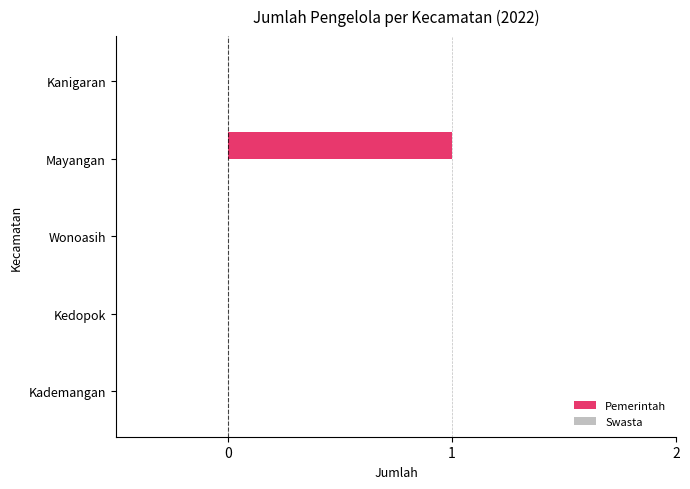

How many distinct data groups are displayed?

1